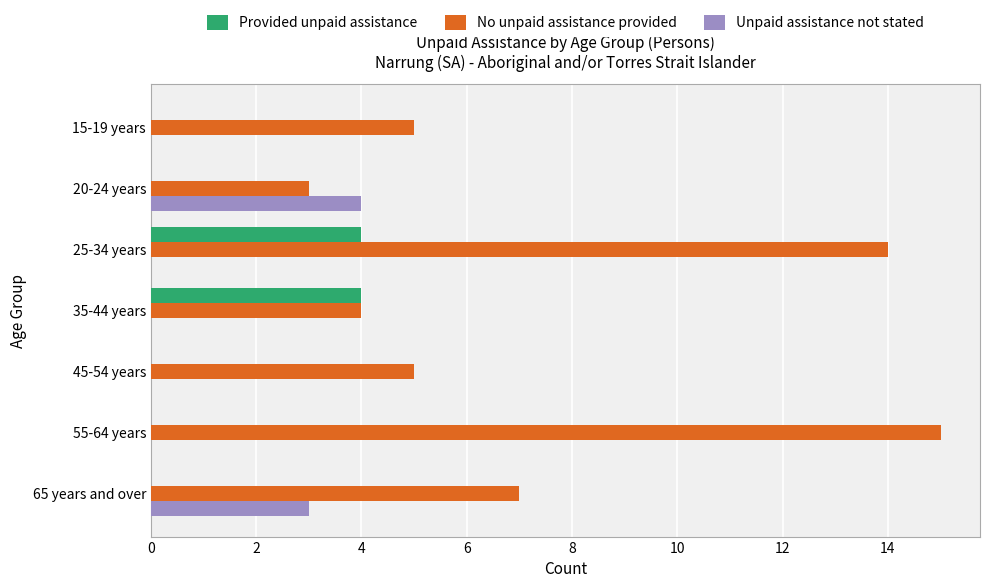

The No unpaid assistance provided series shows 2 at 20-24 years. True or false?

False